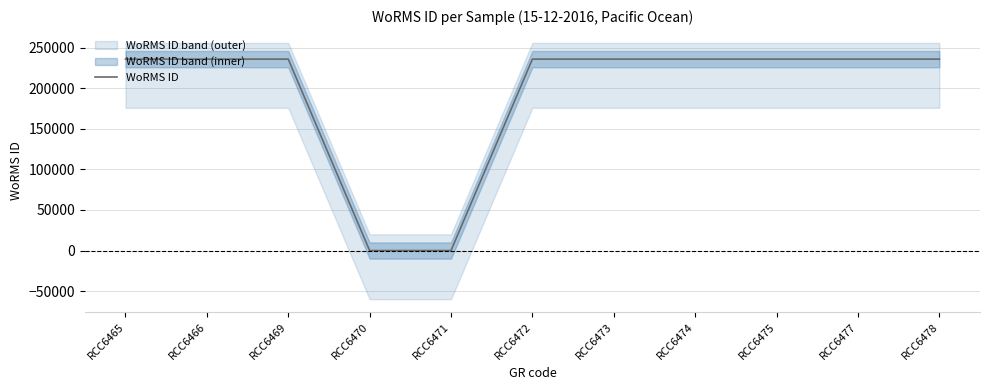

True or false: there are more than 0 points higher than both neighbors.

False